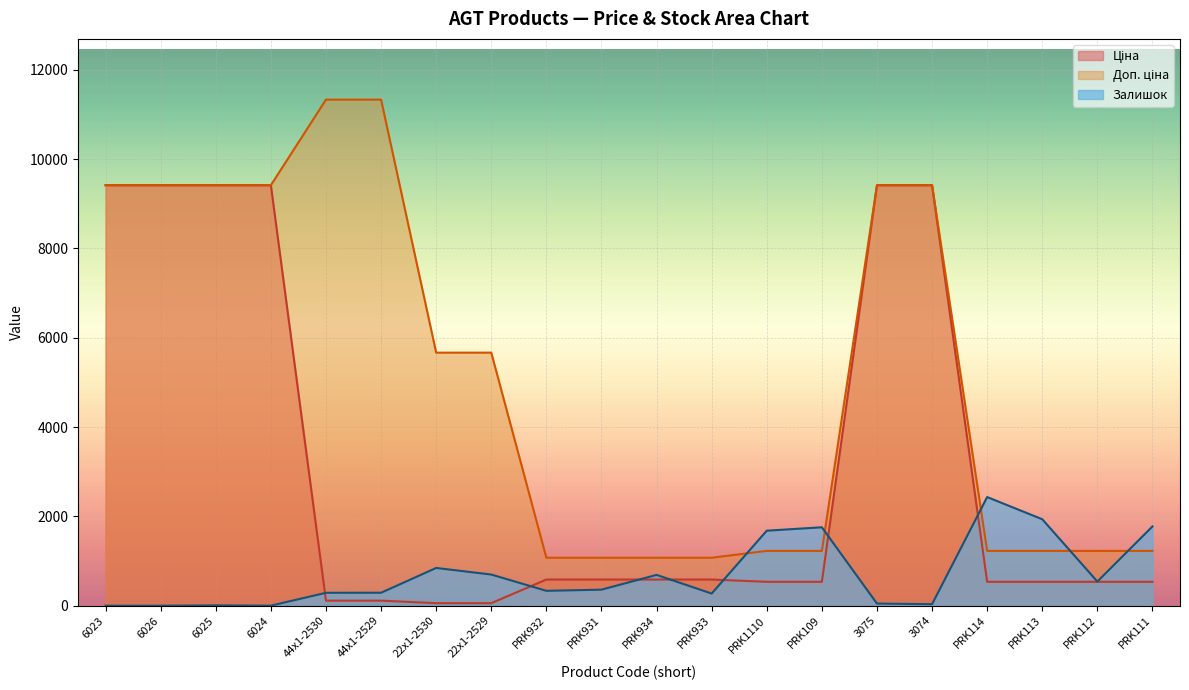

In Залишок, how many points are higher than both neighbors (excluding endpoints)?

5